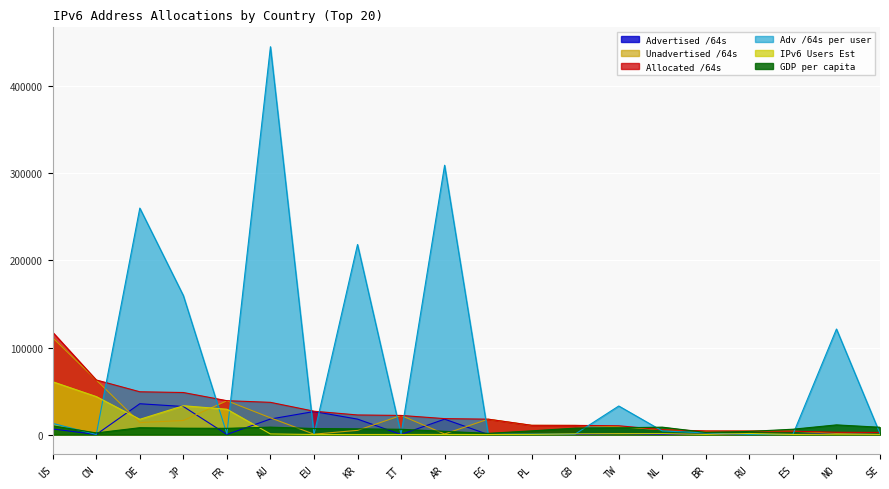

Does the chart display data point markers on the line(s)?

No